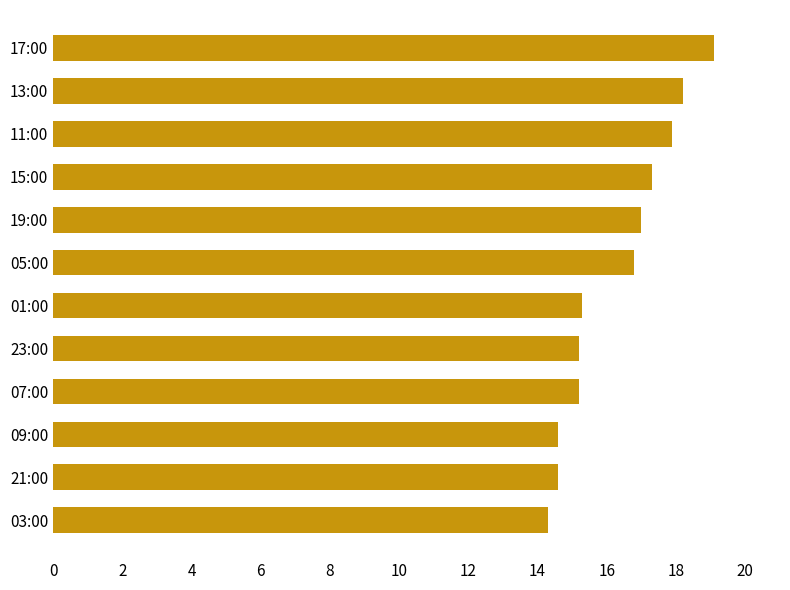

How many bars are there in total?

12